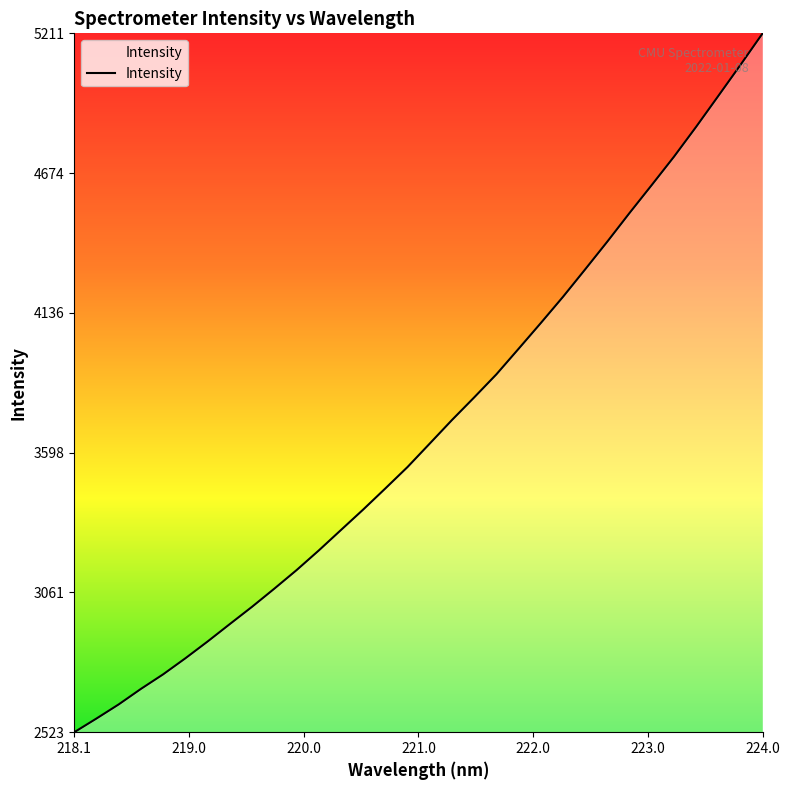

What is the difference between the maximum and minimum values?

2688.4